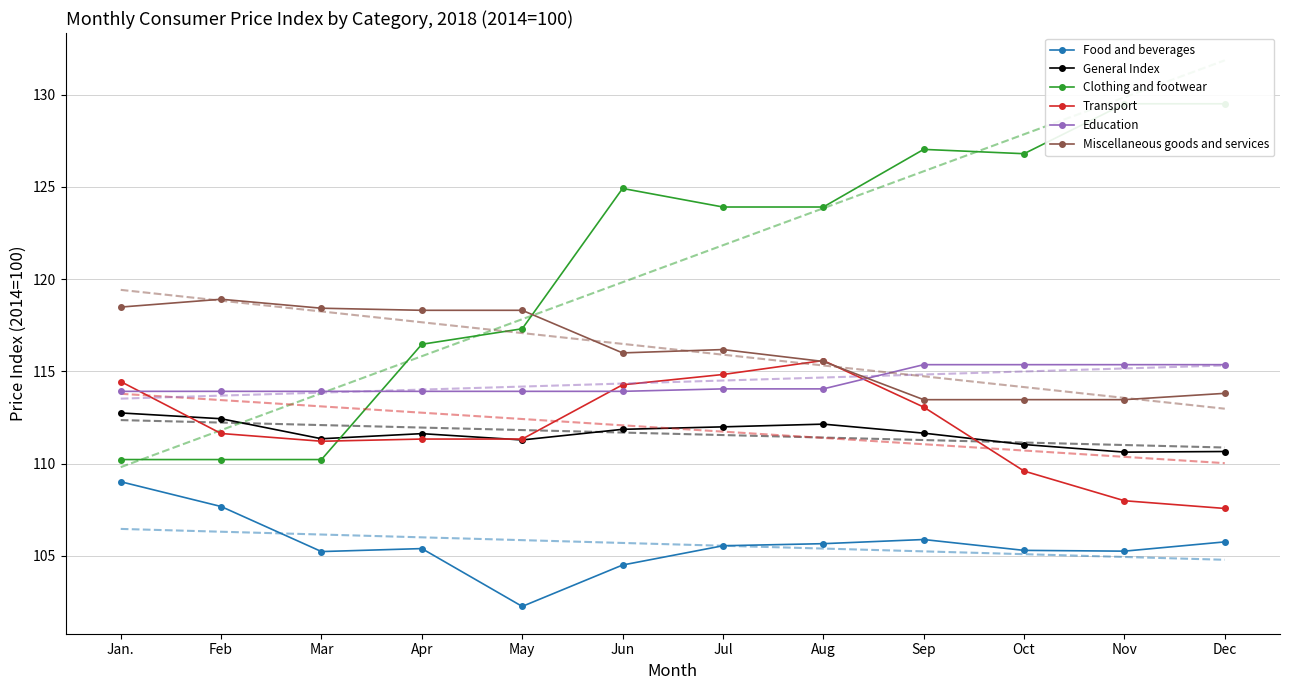

At which label is Food and beverages closest to 105?

Mar